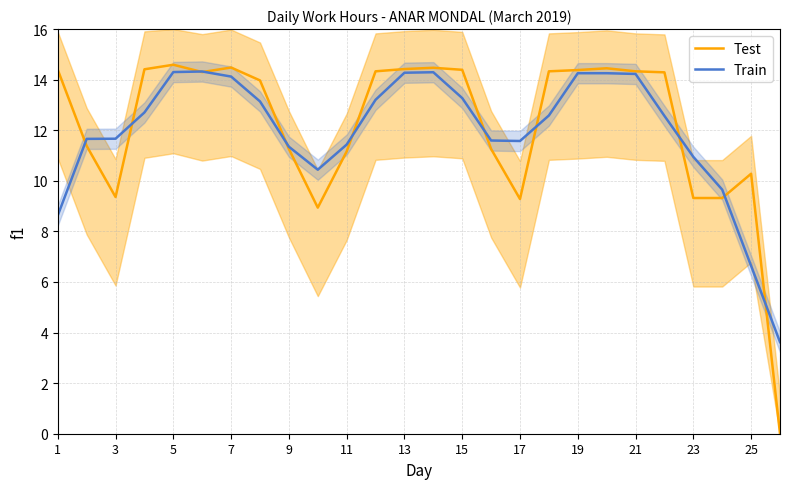

What is the value of the Train point at the 13th from the left?

14.3